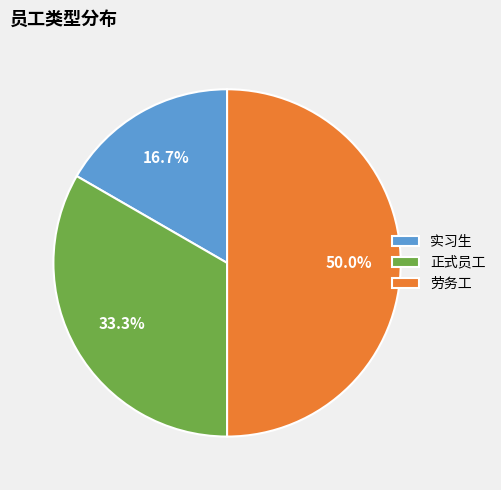

Which category has the smallest portion of the pie?

实习生